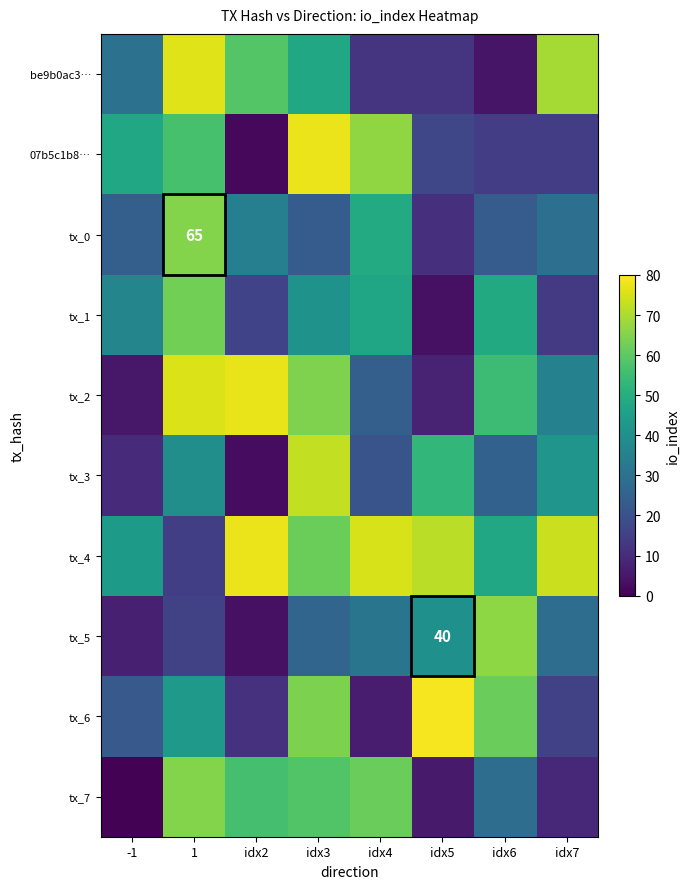

What is the sum of the tx_2 values at idx7 and -1?

40.4